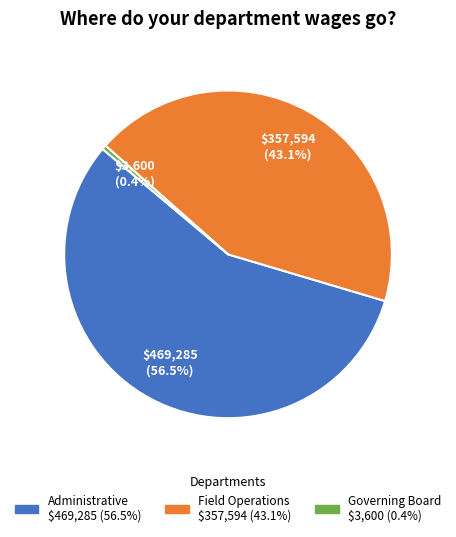

True or false: Field Operations accounts for 51% of the total.

False